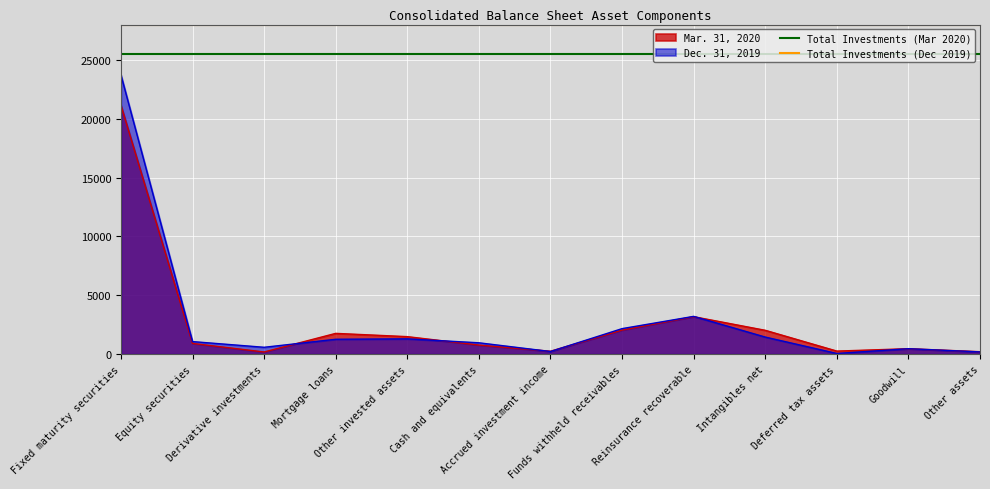

What is the average value of the Total Investments (Dec 2019) series?

27954